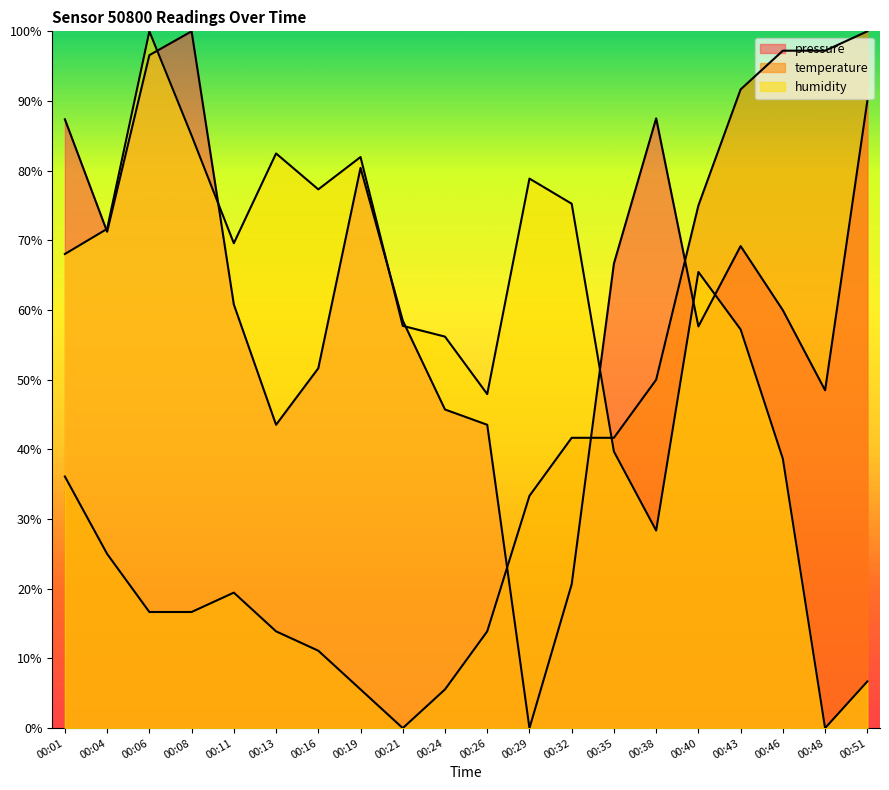

The value of pressure at 00:35 is 66.7. True or false?

True